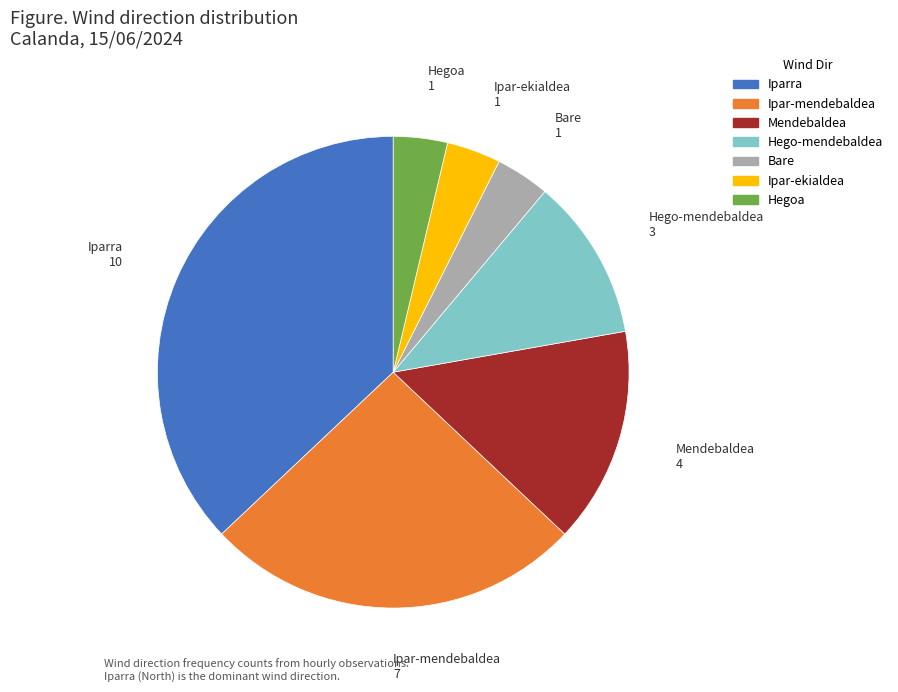

Is there a majority slice in this chart?

No